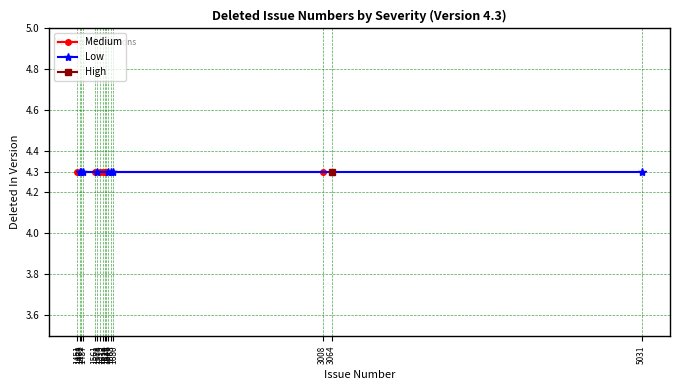

Which series has the largest total across all categories?

Low